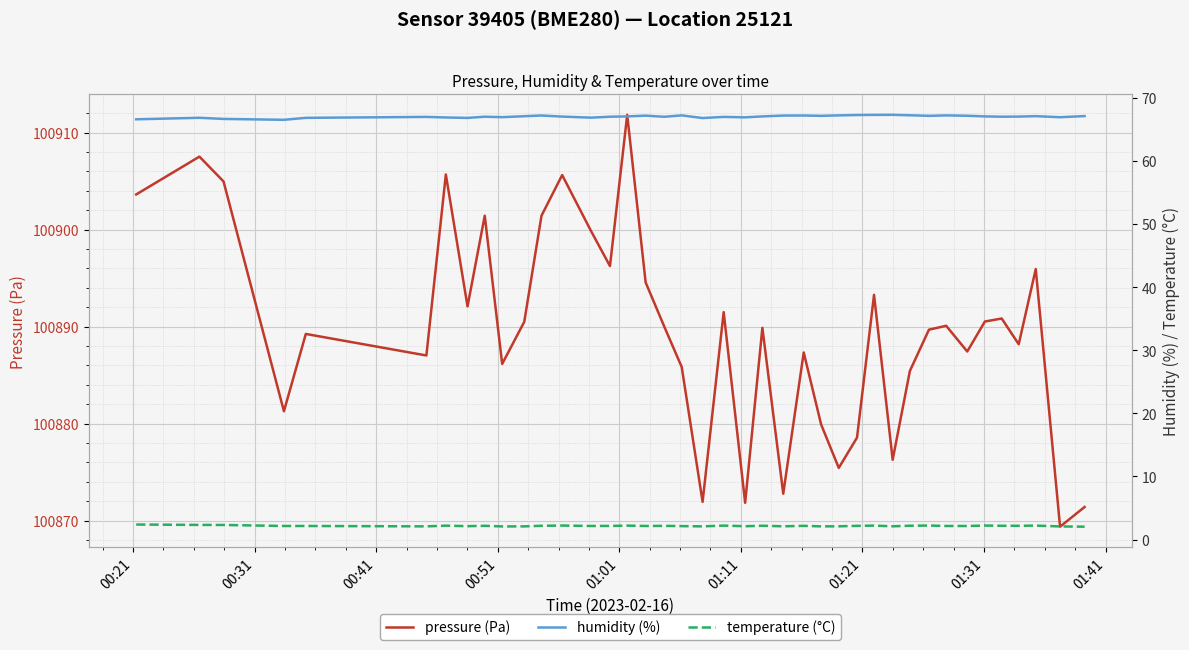

What is the maximum value for pressure (Pa)?

100911.8